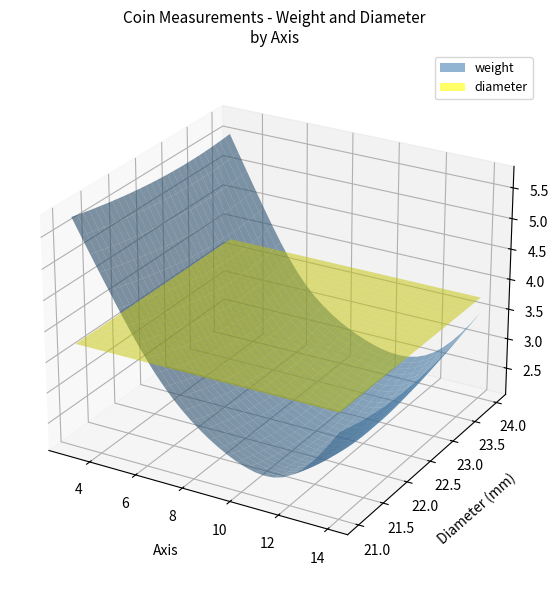

Reading right to left, what are all the values shown in this chart?

weight: 6=3.4	12=2.2	5=4.2
diameter: 6=23.0	12=22.2	5=22.0